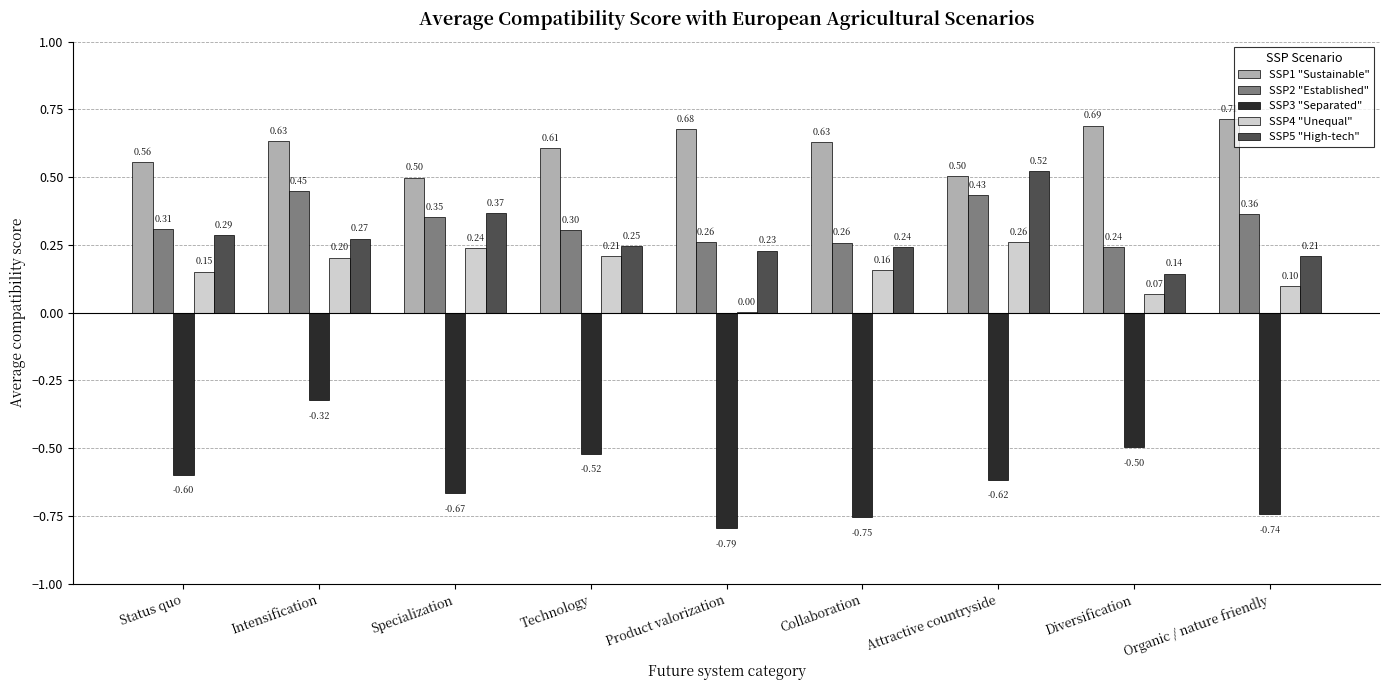

At which label does SSP3 "Separated" reach its peak?

Intensification